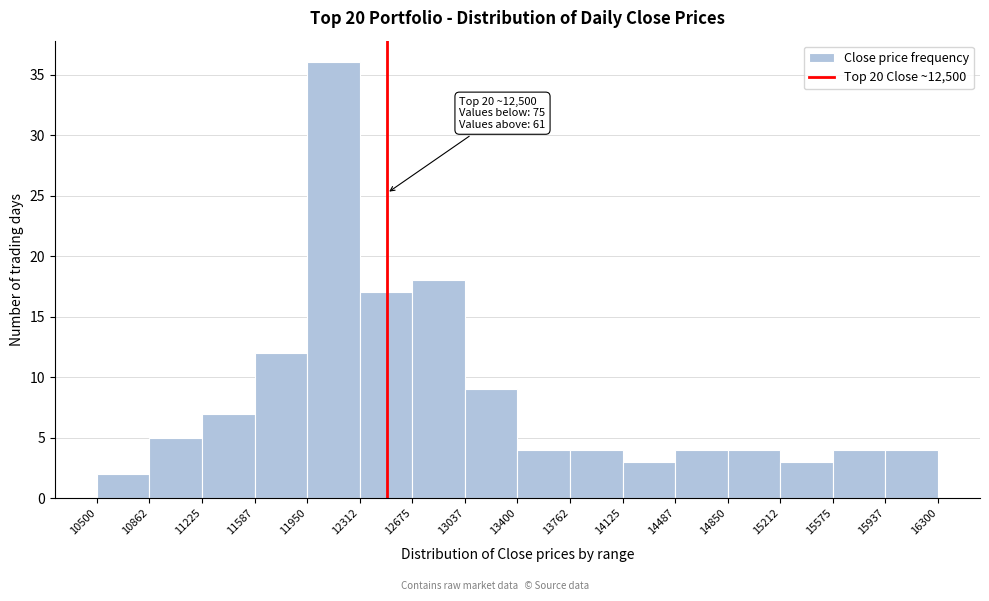

Over which range of the x-axis is the bar tallest?

11950 to 12312